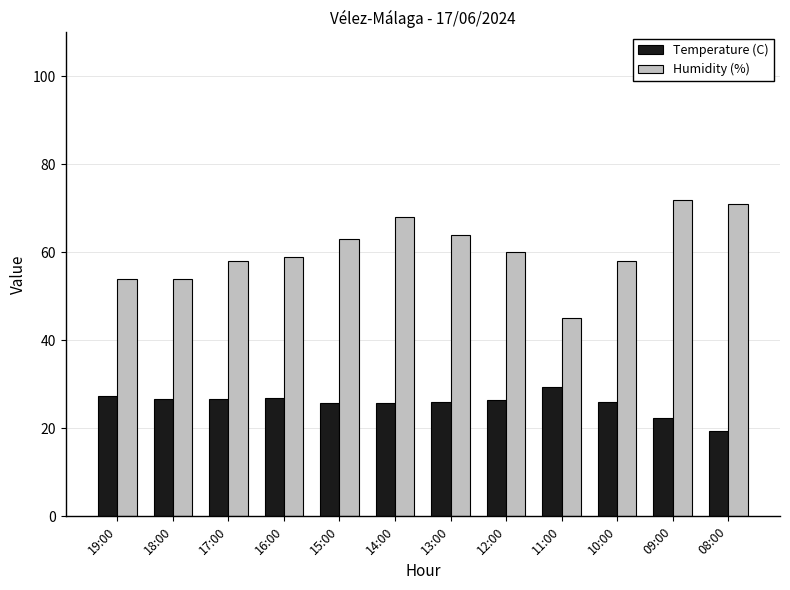

What are all the series names shown in the legend?

Temperature (C), Humidity (%)